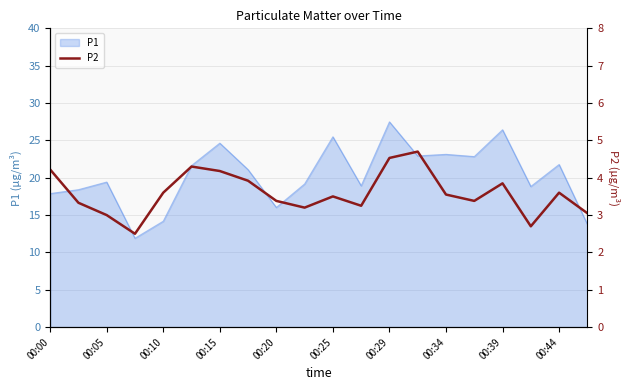

Is it true that P1 equals 27.5 at 00:29?

True